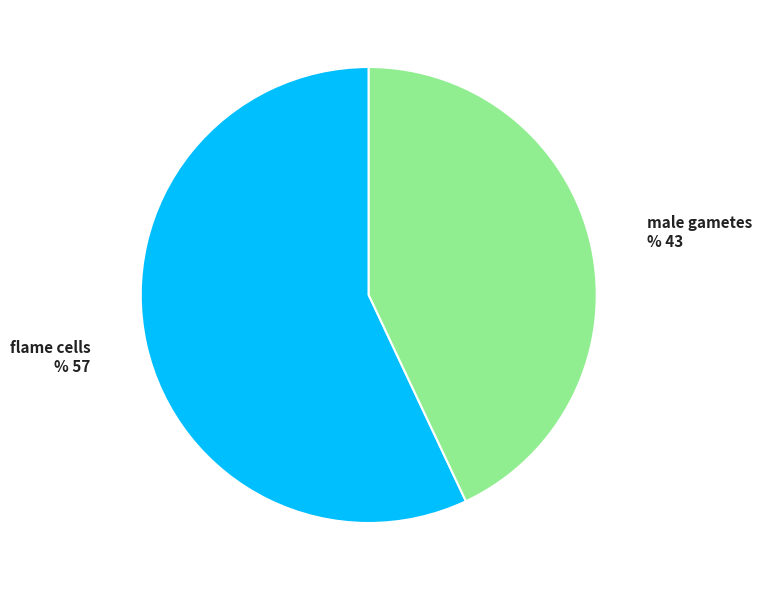

Between male gametes and flame cells, which is larger?

flame cells